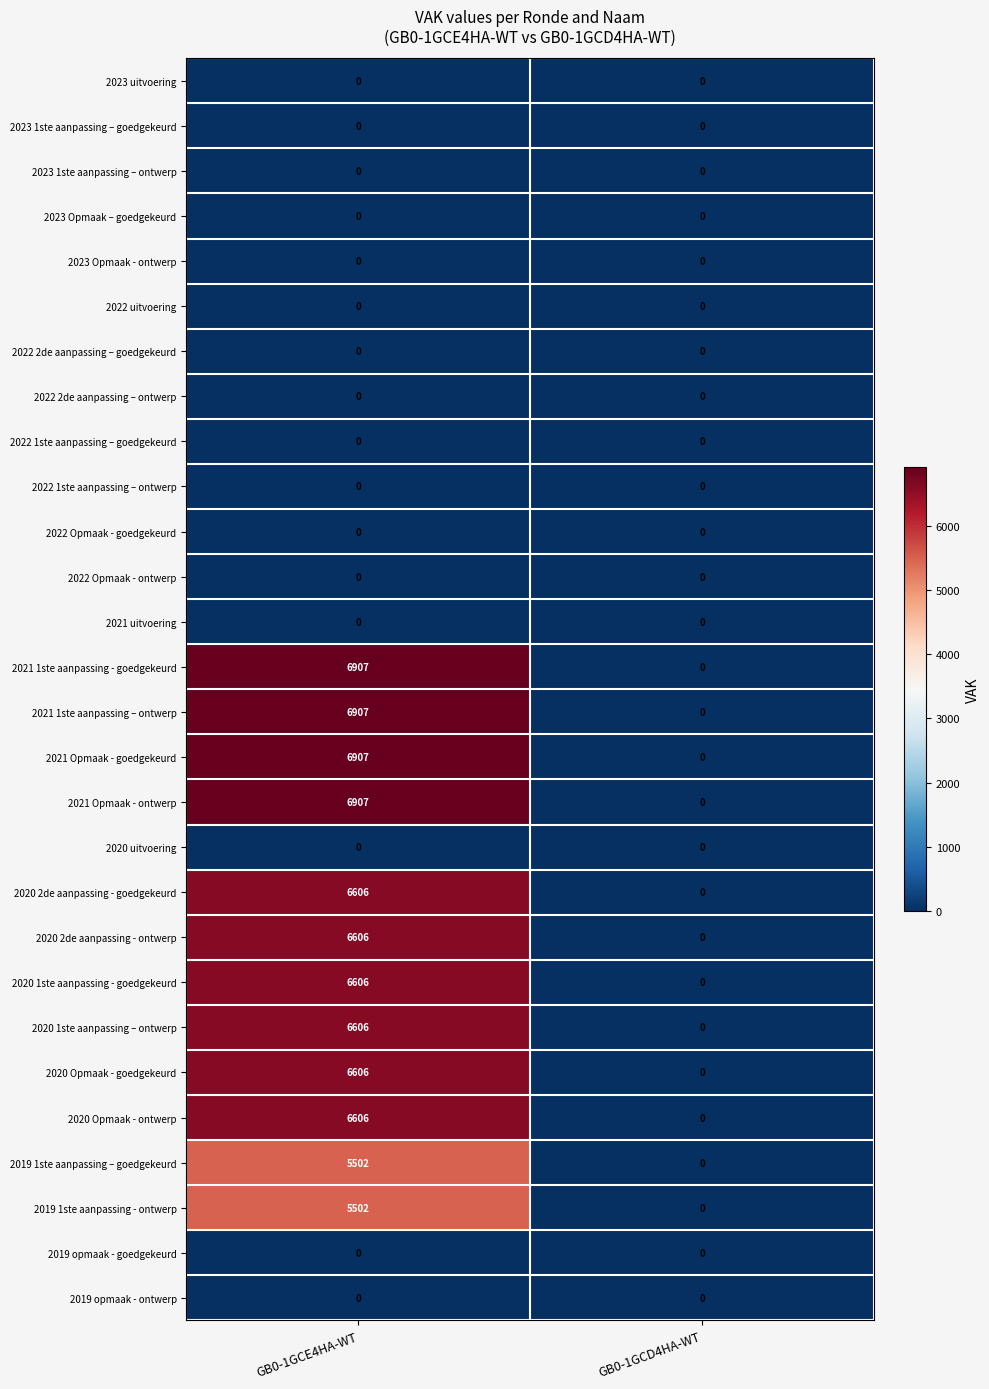

What is the sum of all 2020 Opmaak - ontwerp values?

6606